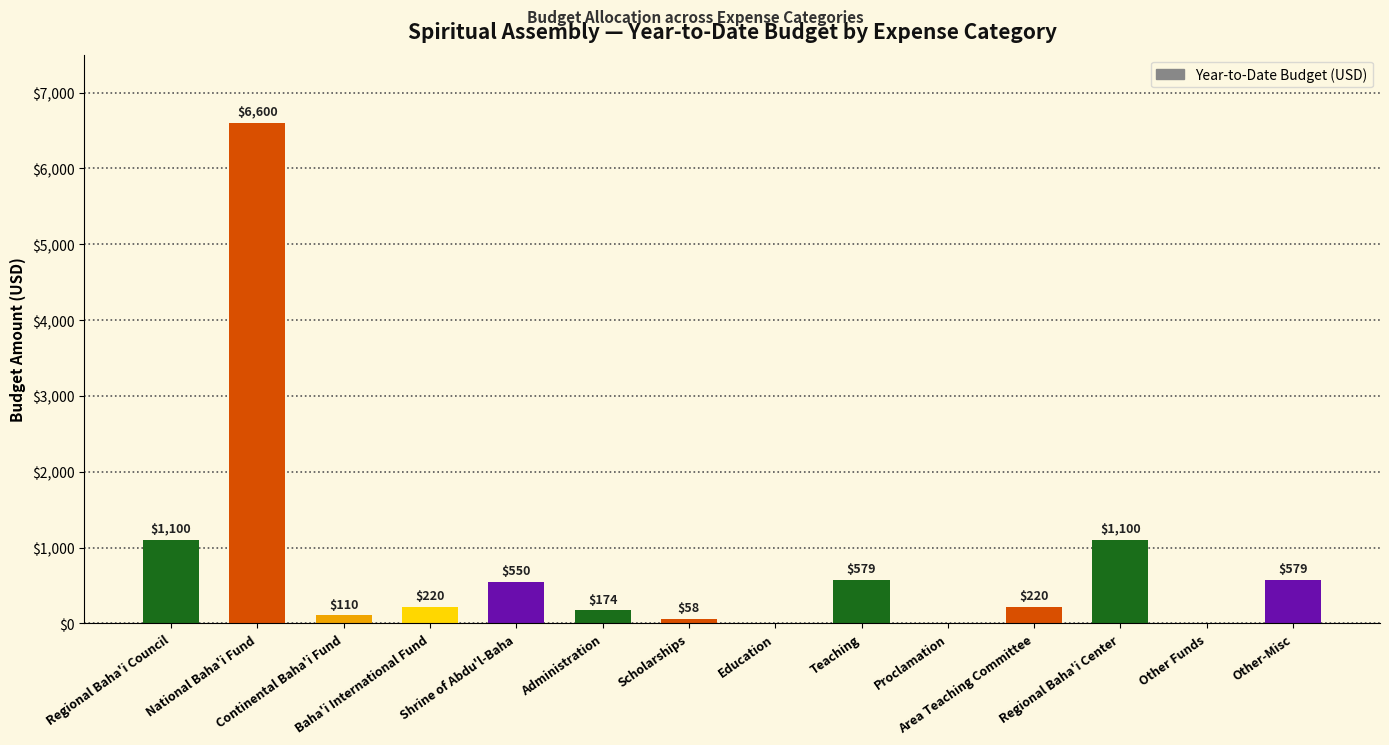

Between Teaching and Baha'i International Fund, which is larger?

Teaching